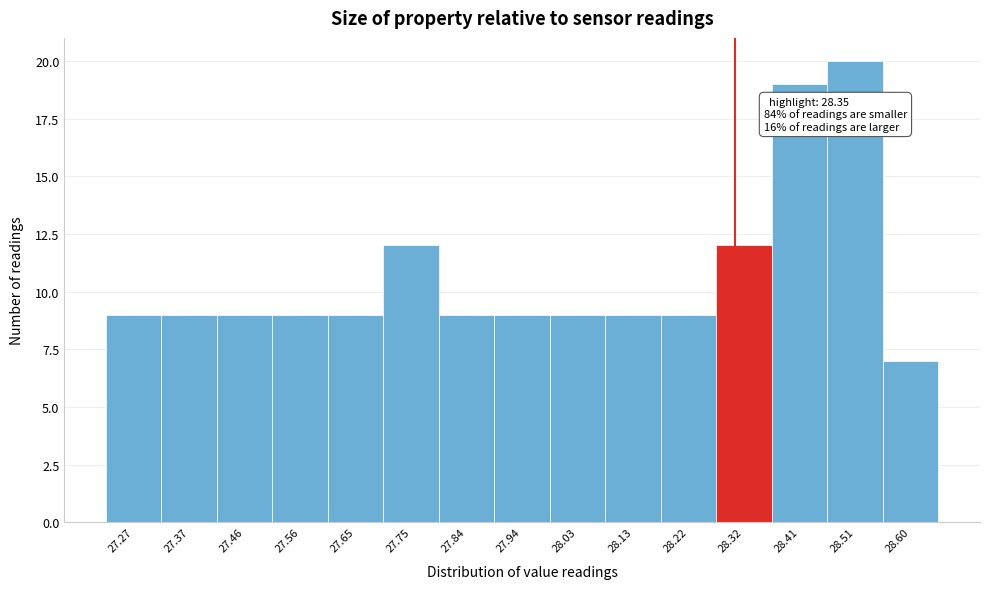

Reading left to right, list all the values displayed in this chart.

27.27=9	27.37=9	27.46=9	27.56=9	27.65=9	27.75=12	27.84=9	27.94=9	28.03=9	28.13=9	28.22=9	28.32=12	28.41=19	28.51=20	28.60=7